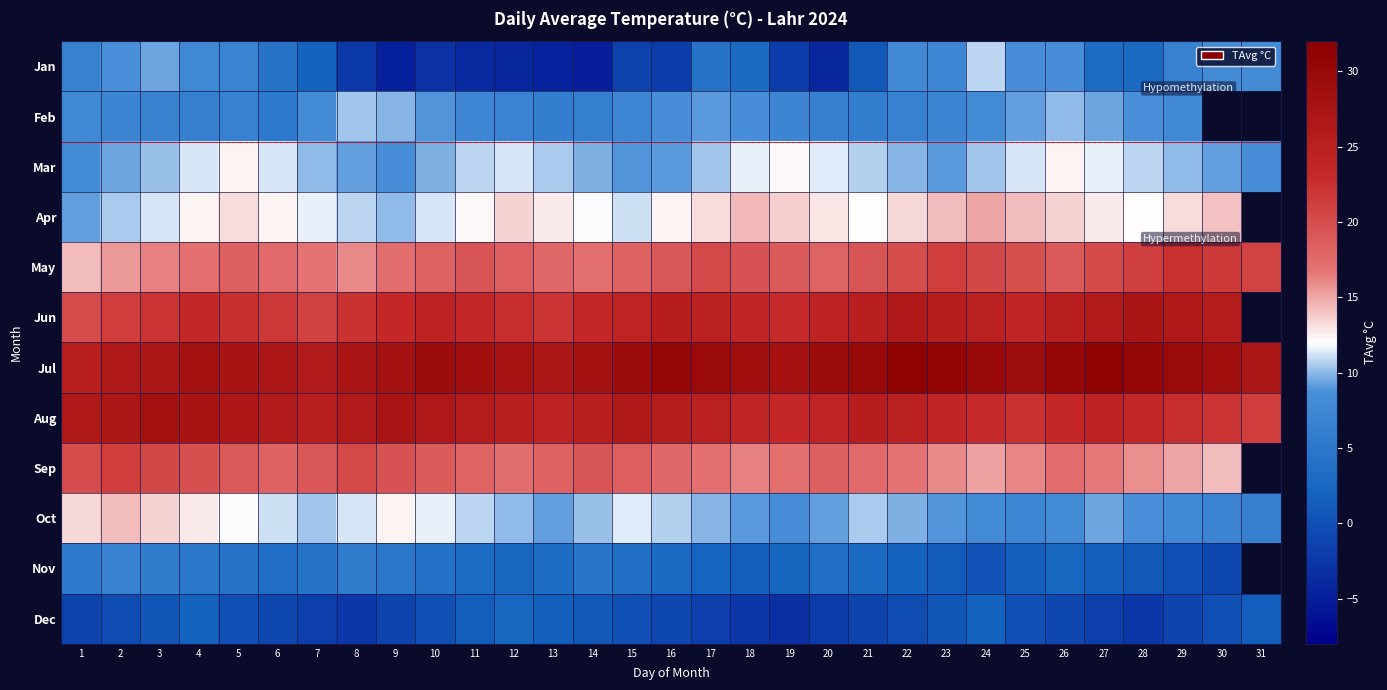

What is the difference between the maximum and minimum values in the Jun series?

7.3